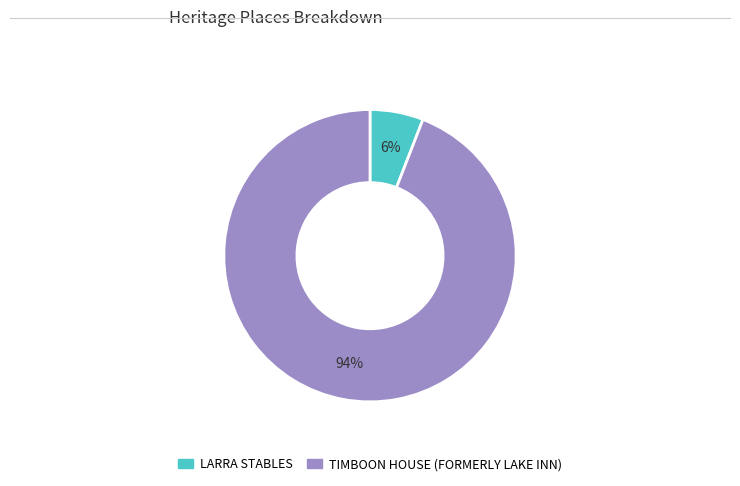

True or false: LARRA STABLES accounts for 1% of the total.

False